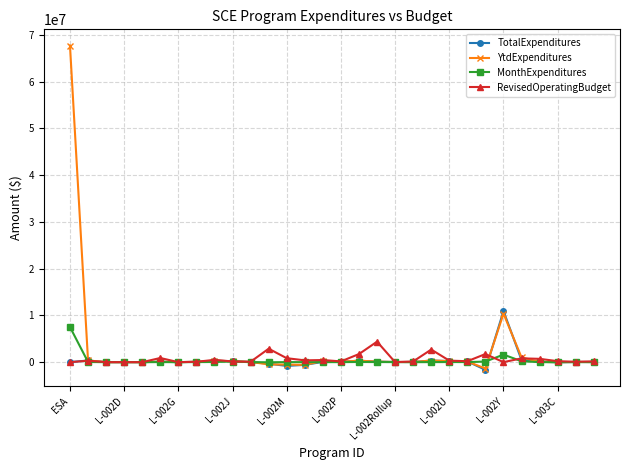

Which series has the largest range (max minus min)?

YtdExpenditures